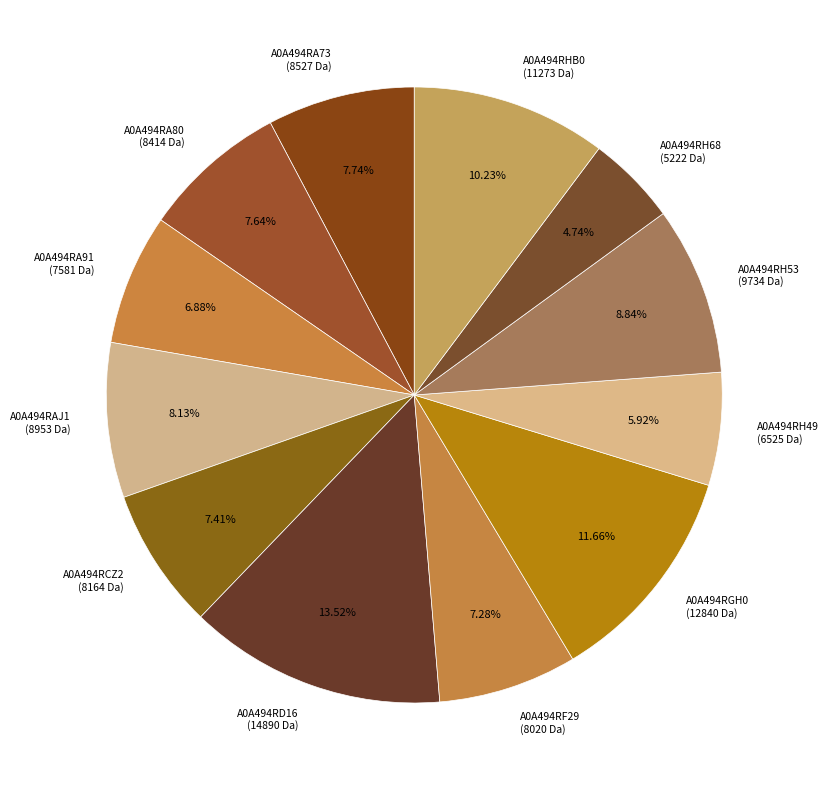

Does A0A494RH68 represent more than half of the total?

No